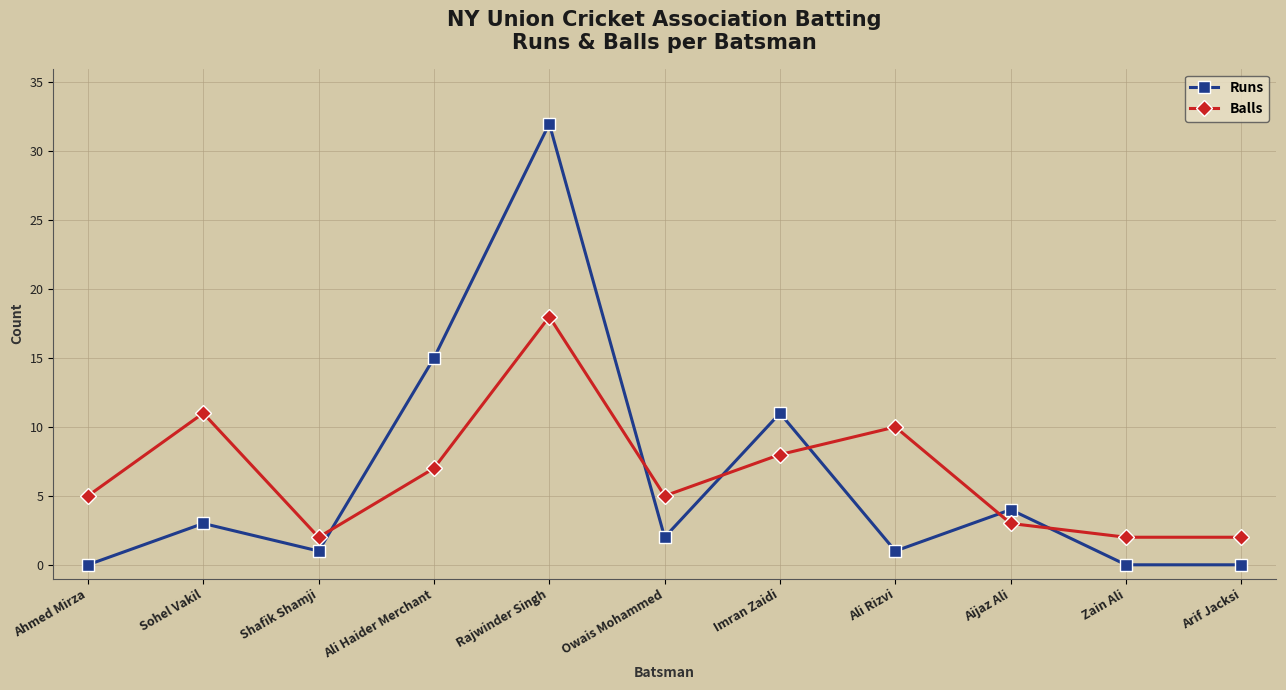

At which category is the sum across all series the highest?

Rajwinder Singh